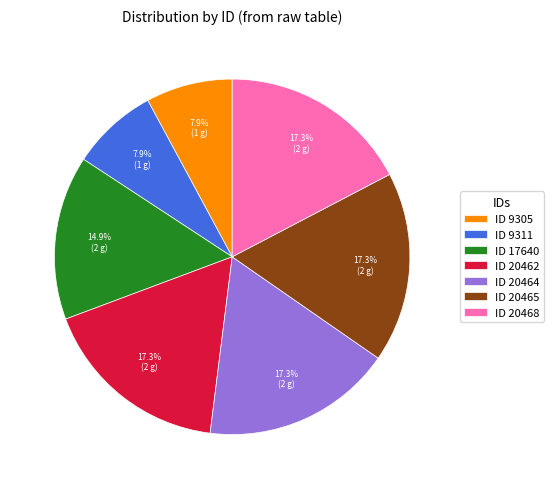

Combined, what portion of the pie is ID 20462 and ID 9305?

25.2%